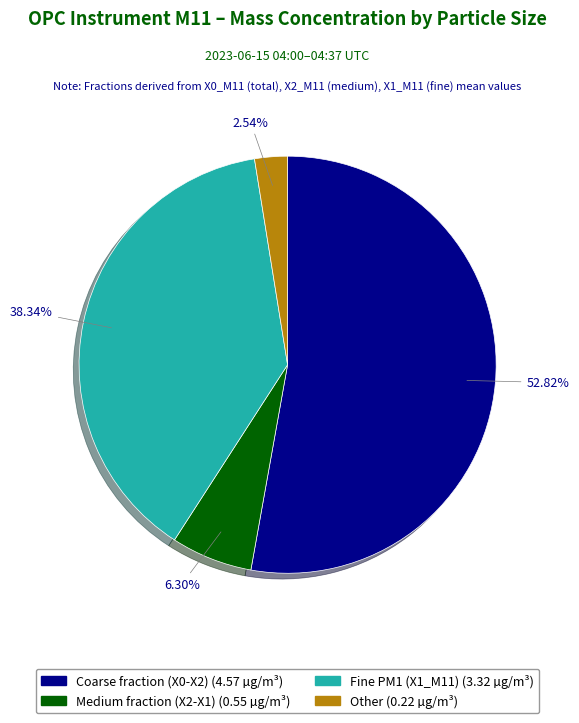

Count the number of slices in the pie.

4